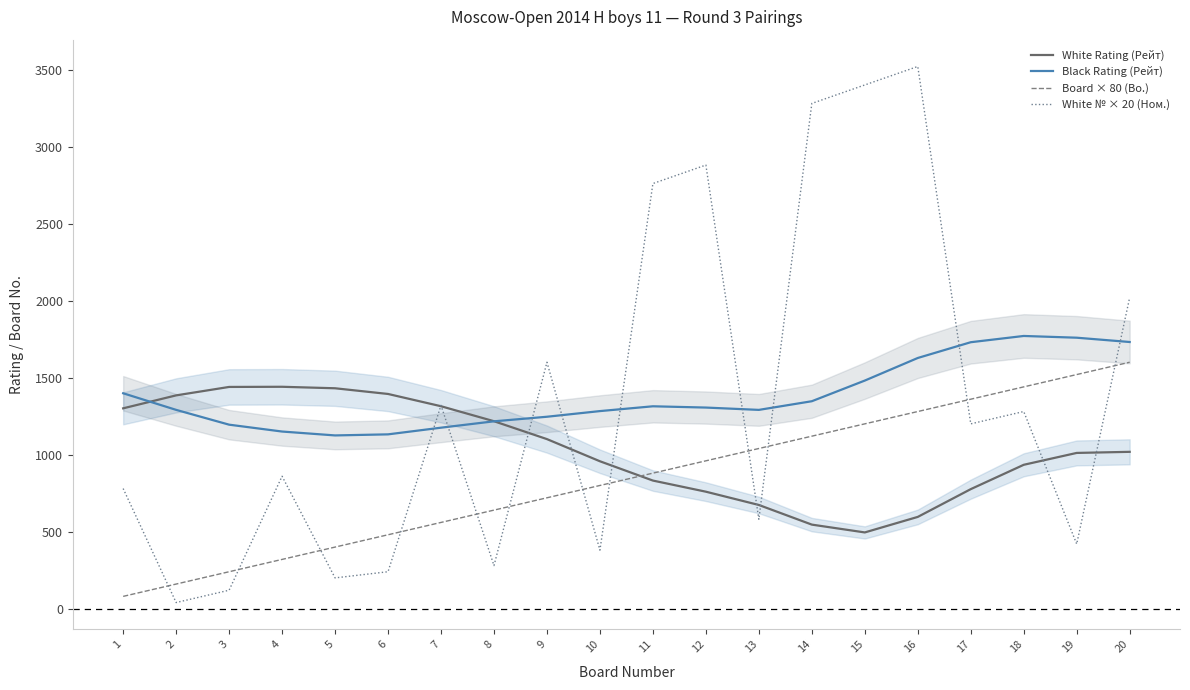

True or false: Black Rating (Рейт) and White № × 20 (Ном.) intersect in this chart.

True